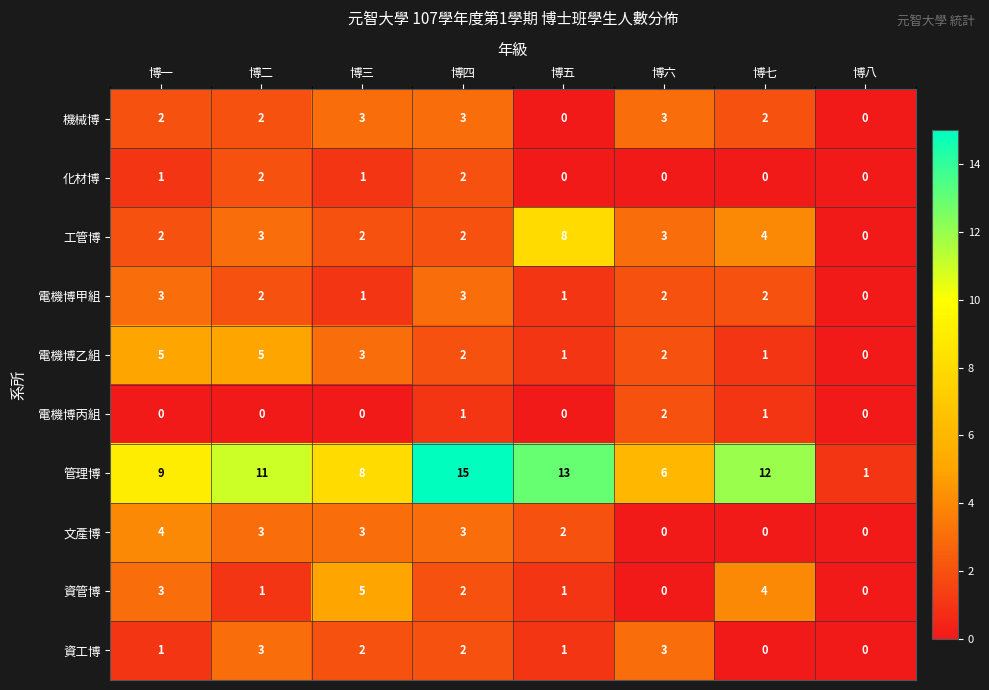

Which series has the widest spread of values?

管理博